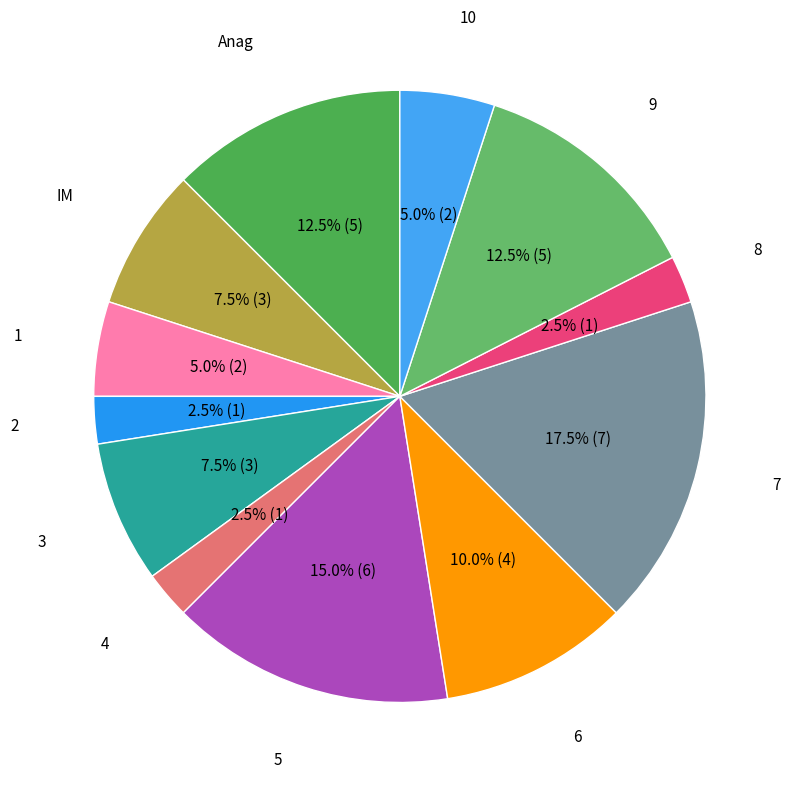

Which category has the biggest portion of the pie?

7